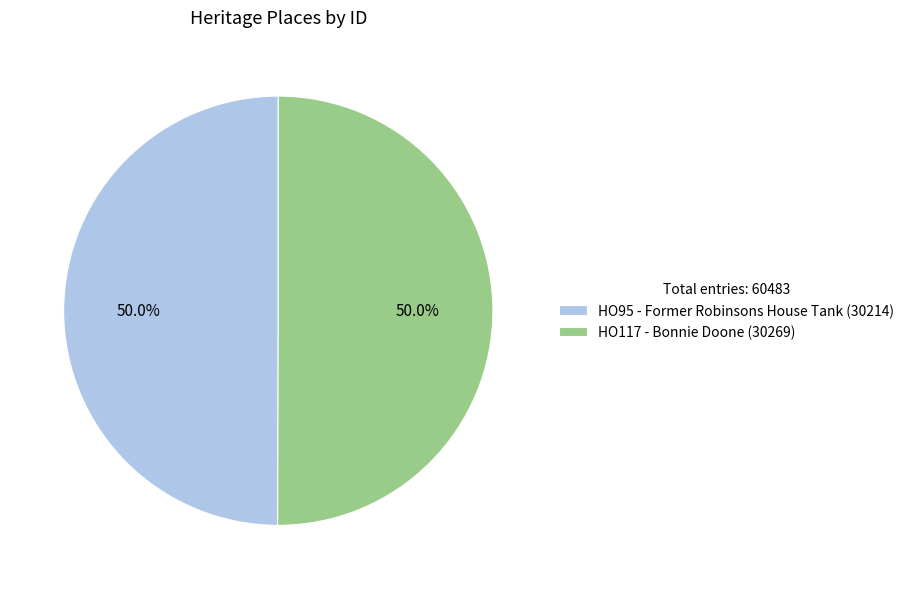

Approximately how many times larger is the value at HO95 - Former Robinsons House Tank (30214) compared to HO117 - Bonnie Doone (30269)?

1.0